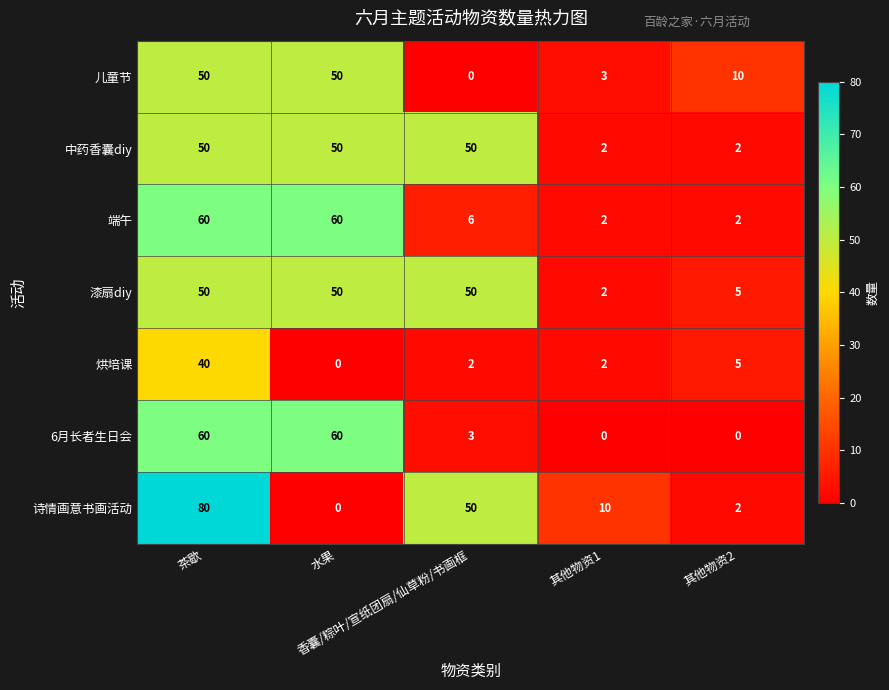

Which series has the largest range (max minus min)?

诗情画意书画活动